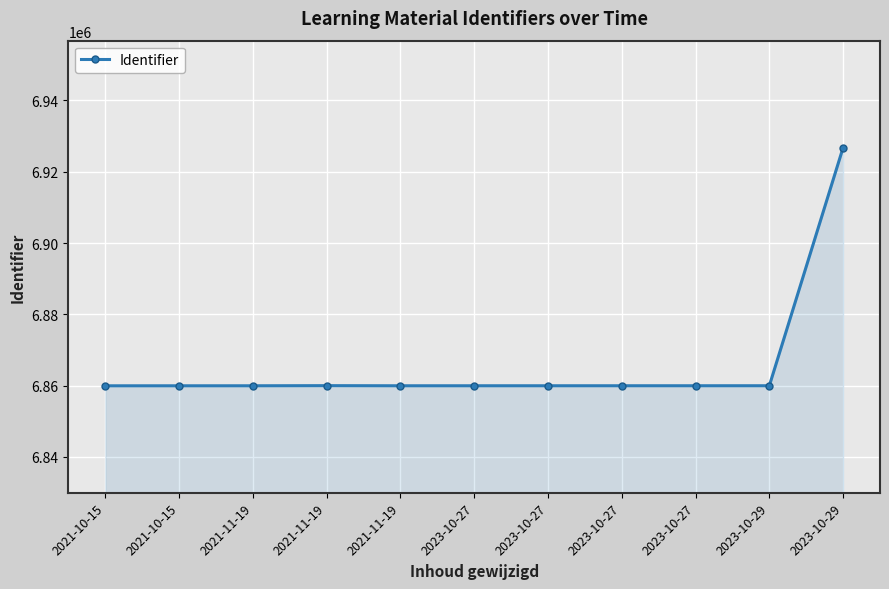

List the labels in order of value, smallest first.

2021-10-15, 2021-10-15, 2021-11-19, 2021-11-19, 2023-10-27, 2023-10-27, 2023-10-27, 2023-10-27, 2023-10-29, 2021-11-19, 2023-10-29